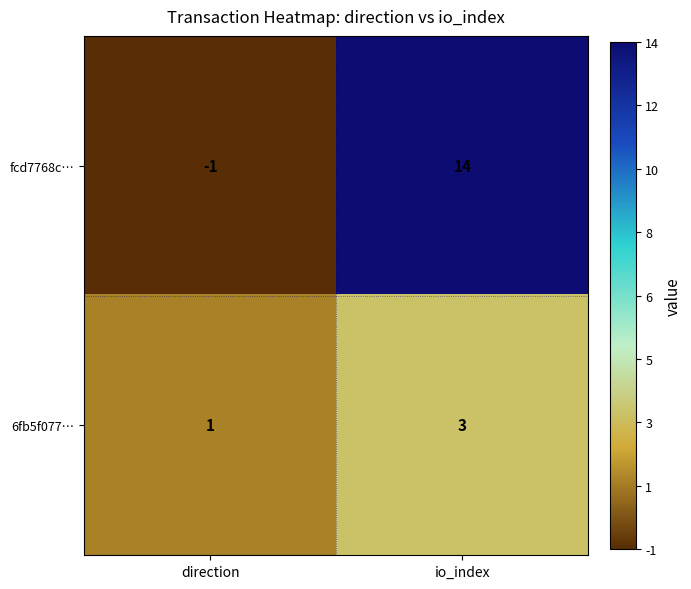

At which category is the sum across all series the highest?

io_index